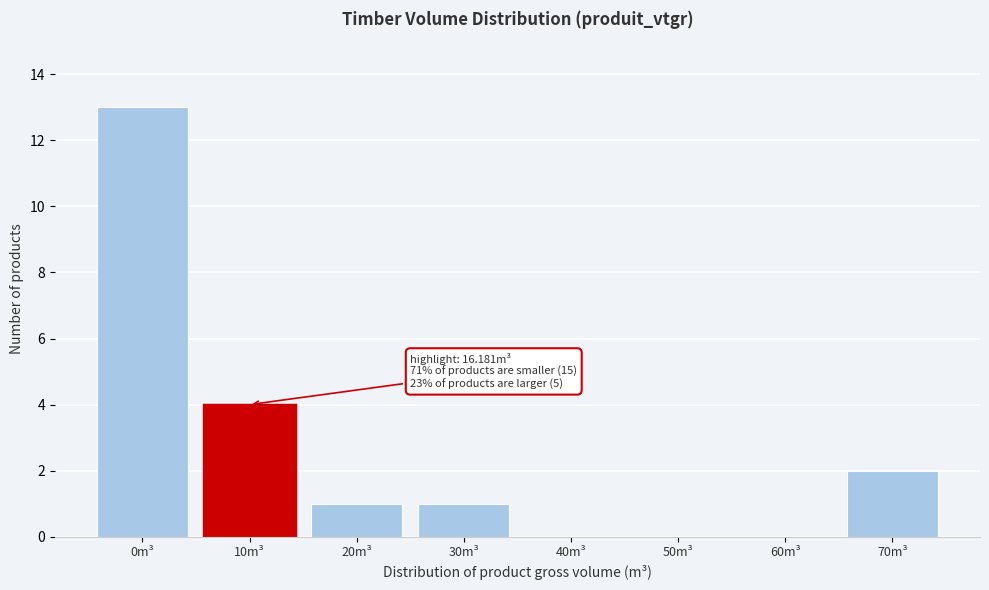

Reading left to right, transcribe all the data shown in this chart.

0m³=13	10m³=4	20m³=1	30m³=1	40m³=0	50m³=0	60m³=0	70m³=2